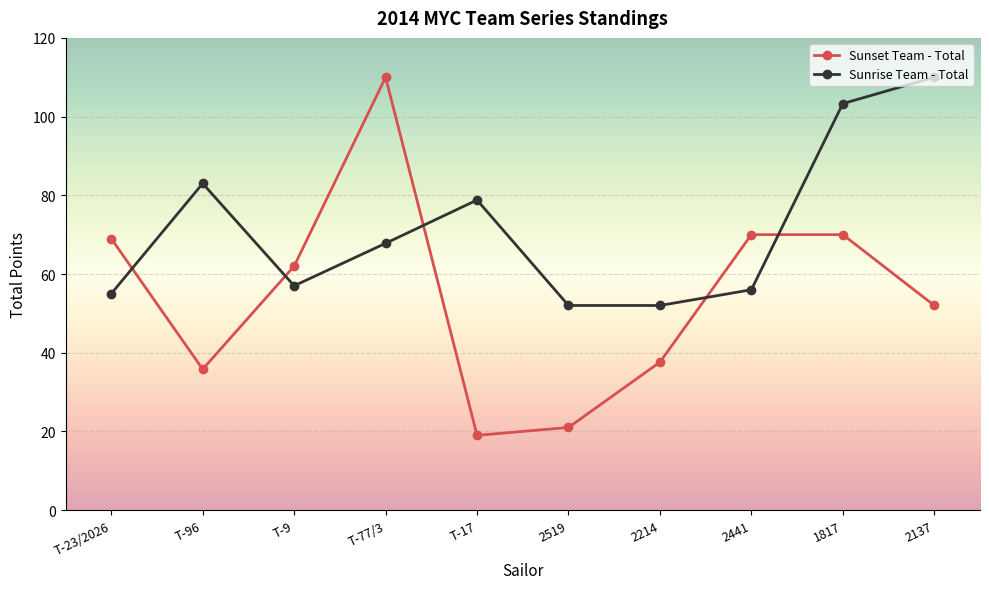

Does the chart display data point markers on the line(s)?

Yes